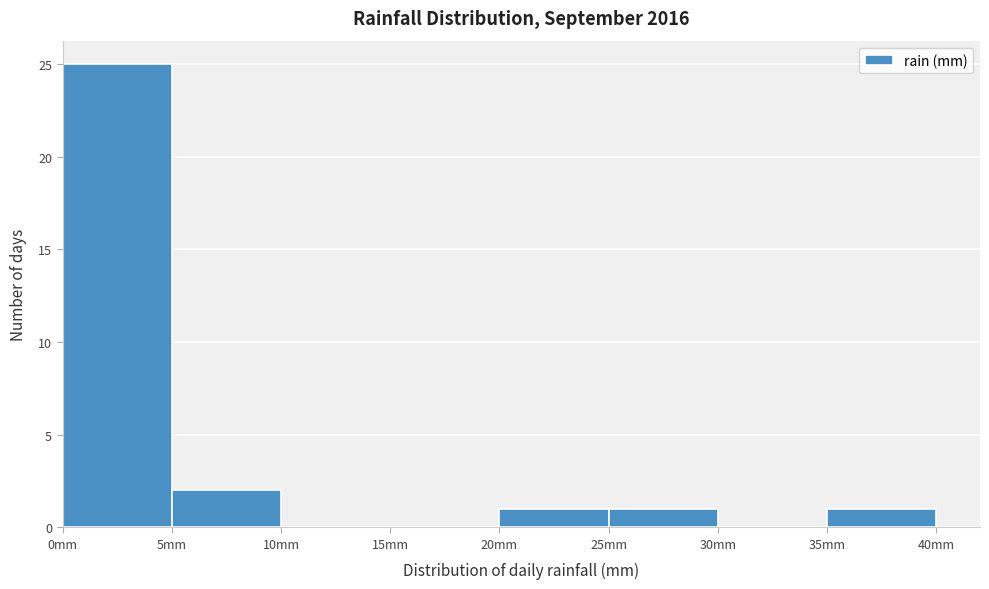

Reading left to right, list every bar in this chart as the range it spans on the x-axis followed by its height. The values are not printed on the chart, so give them approximately, as read against the axis.

0 to 5: 25
5 to 10: 2
10 to 15: 0
15 to 20: 0
20 to 25: 1
25 to 30: 1
30 to 35: 0
35 to 40: 1